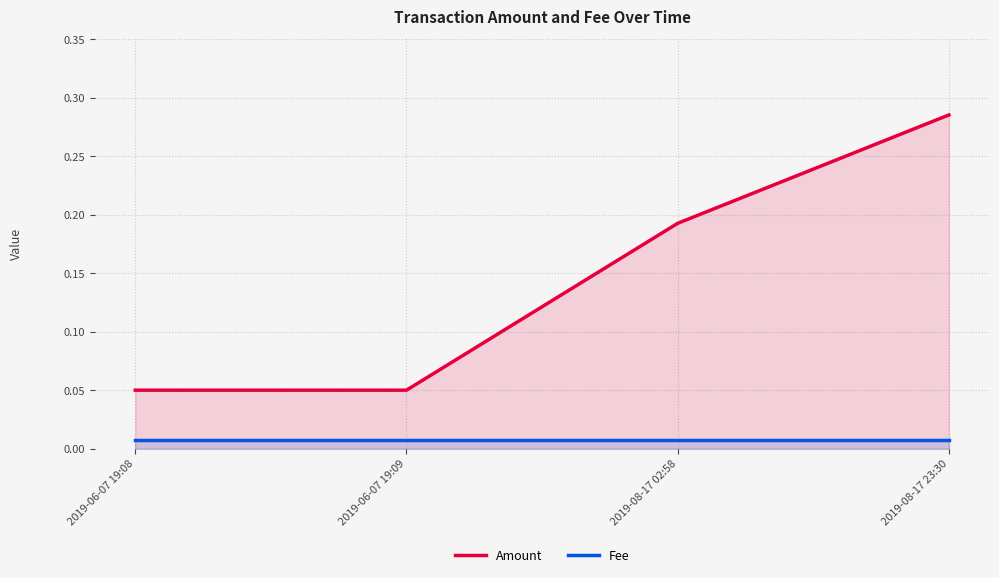

At how many categories does at least one series exceed 0?

4